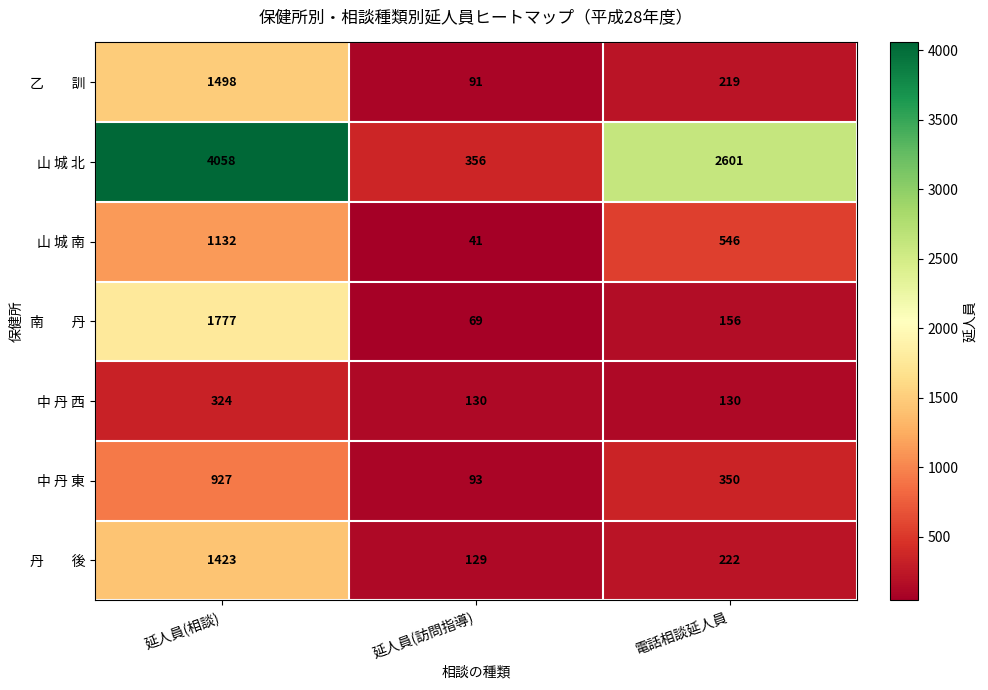

Which series has the largest total across all categories?

山 城 北